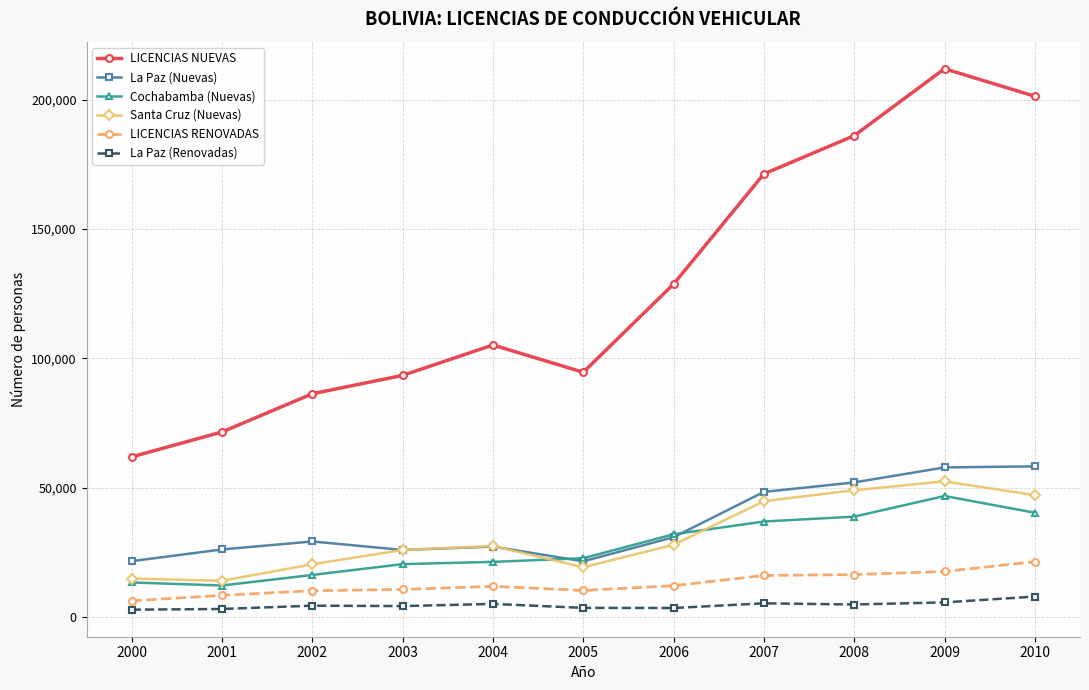

What is the value of the LICENCIAS RENOVADAS point at the 6th from the left?

10275